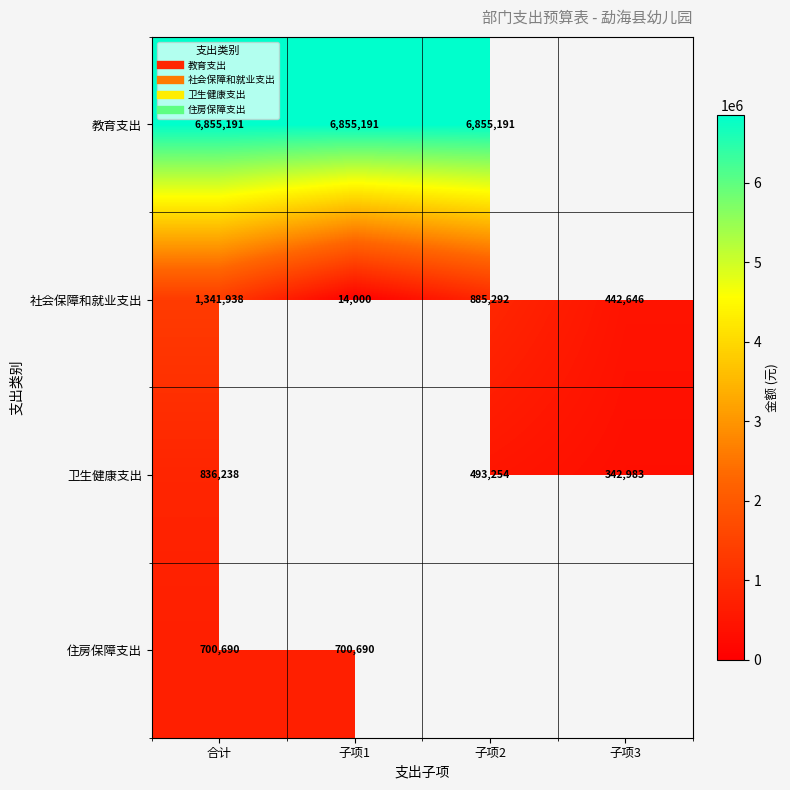

At which label does 住房保障支出 reach its minimum?

合计